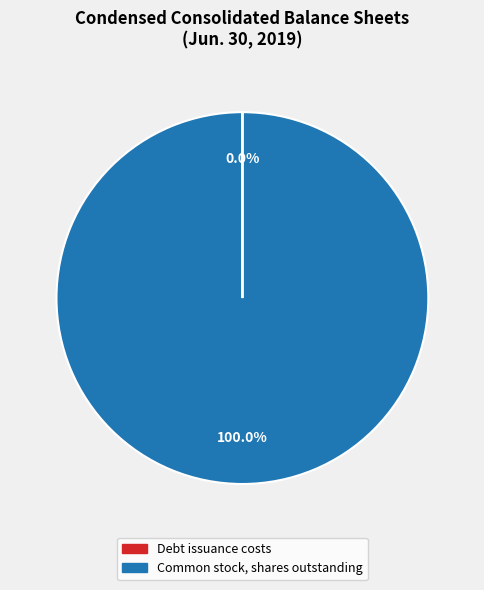

Which slice represents more than half of the pie?

Common stock, shares outstanding